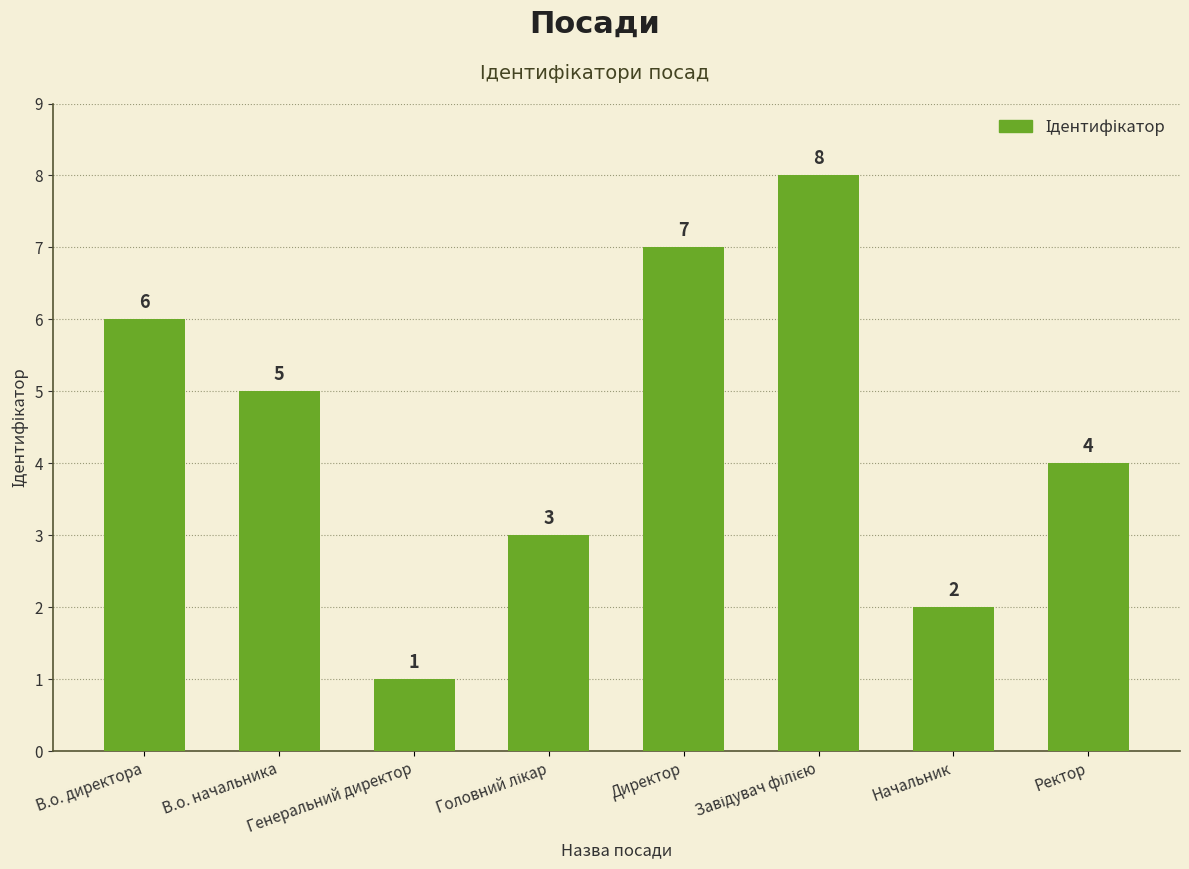

The value at Начальник is 1. True or false?

False